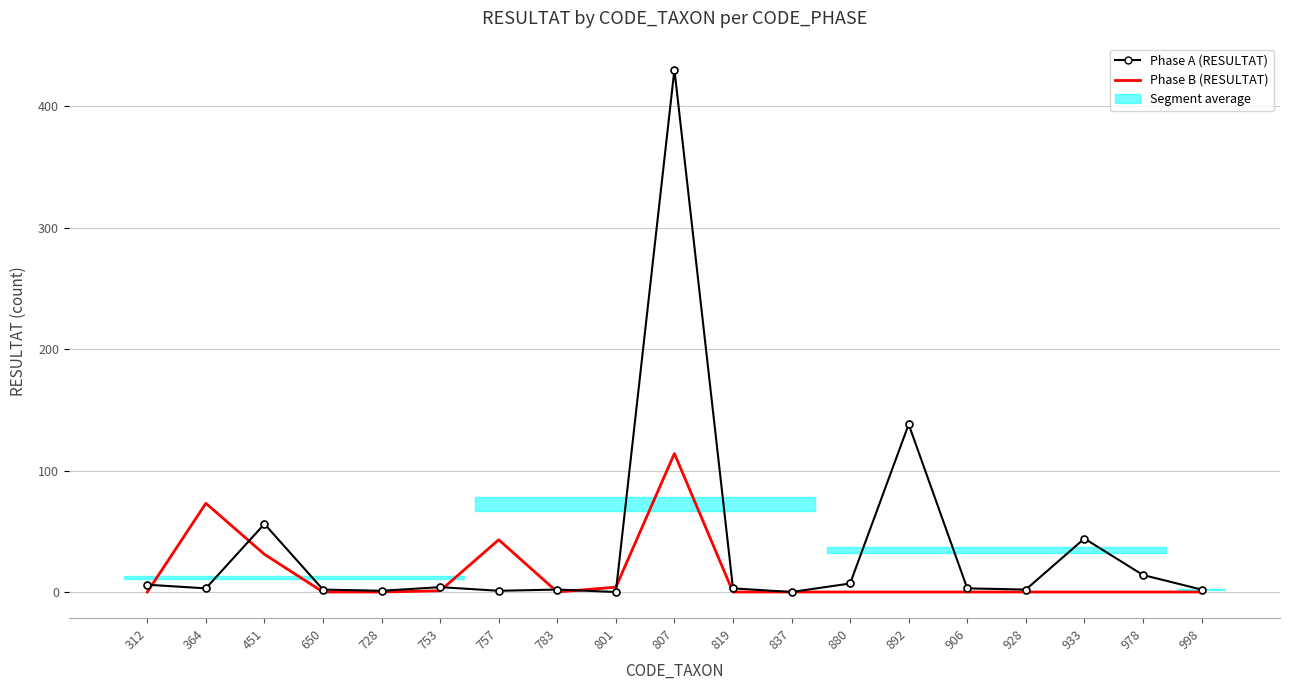

Which series changed the most between 312 and 451?

Phase A (RESULTAT)